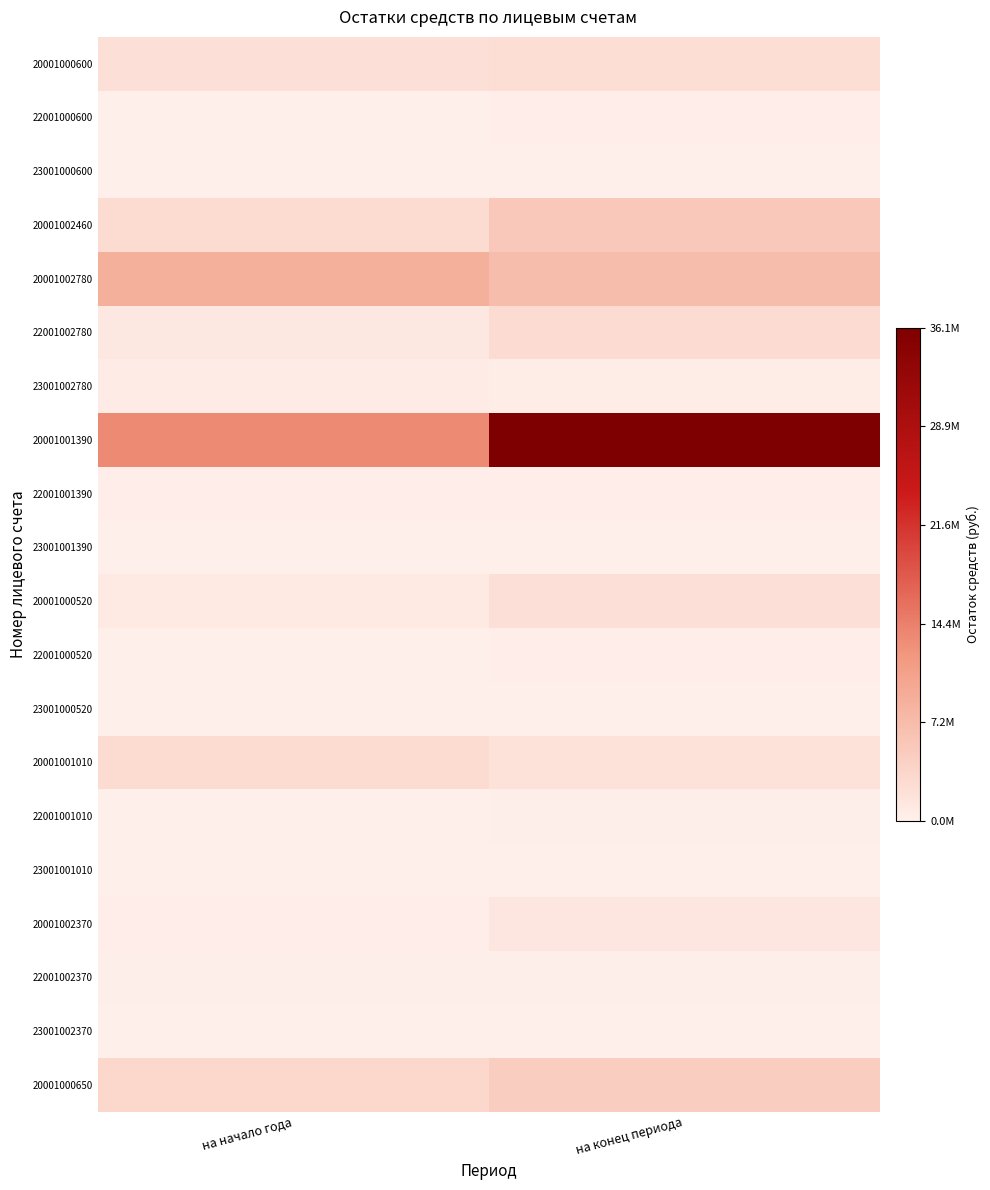

Which category has the highest value across all series?

на конец периода